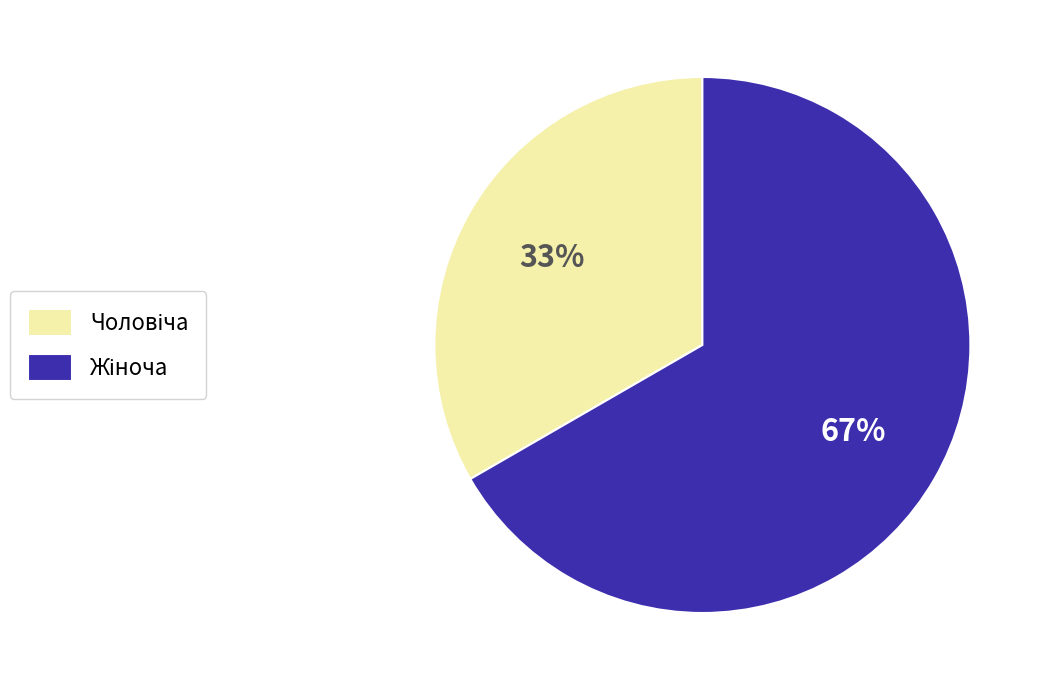

Is there a majority slice in this chart?

Yes